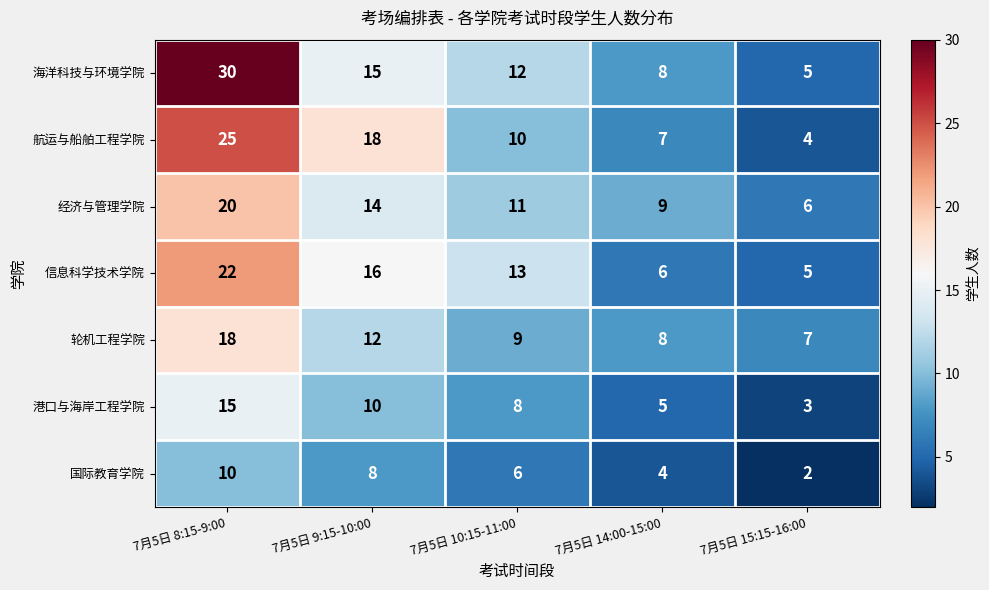

What is the difference between the maximum and second lowest values in the 国际教育学院 series?

6